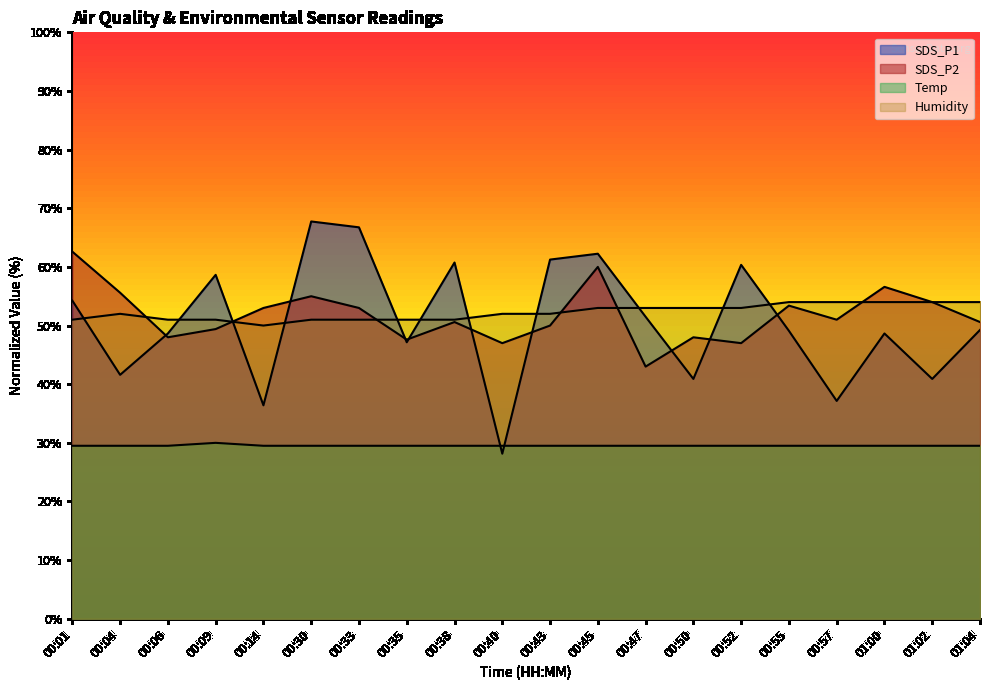

At 00:43, list the series in order from largest to smallest.

SDS_P1, Humidity, SDS_P2, Temp